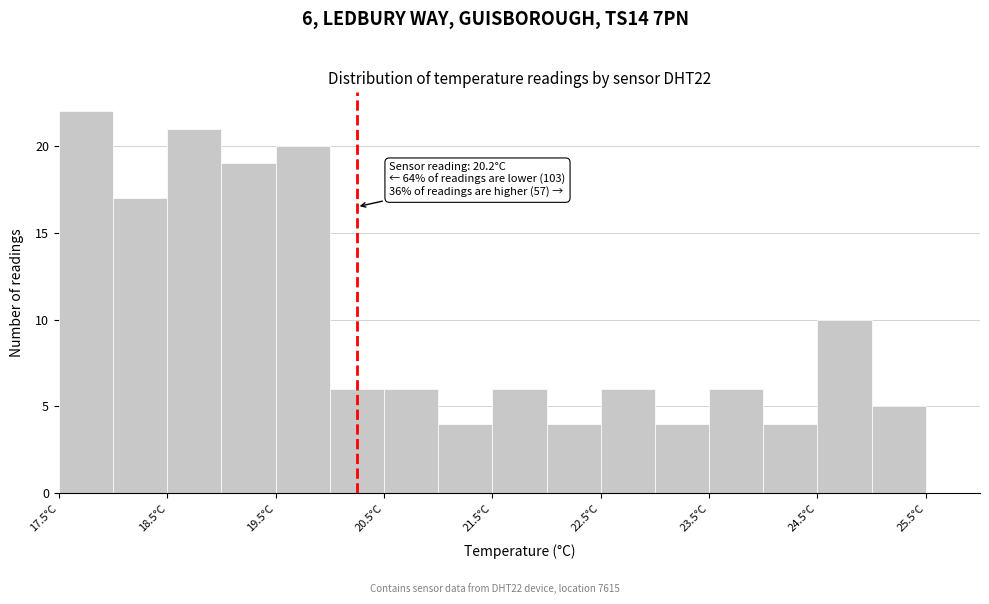

Which range on the x-axis has the tallest bar?

17.5 to 18.0